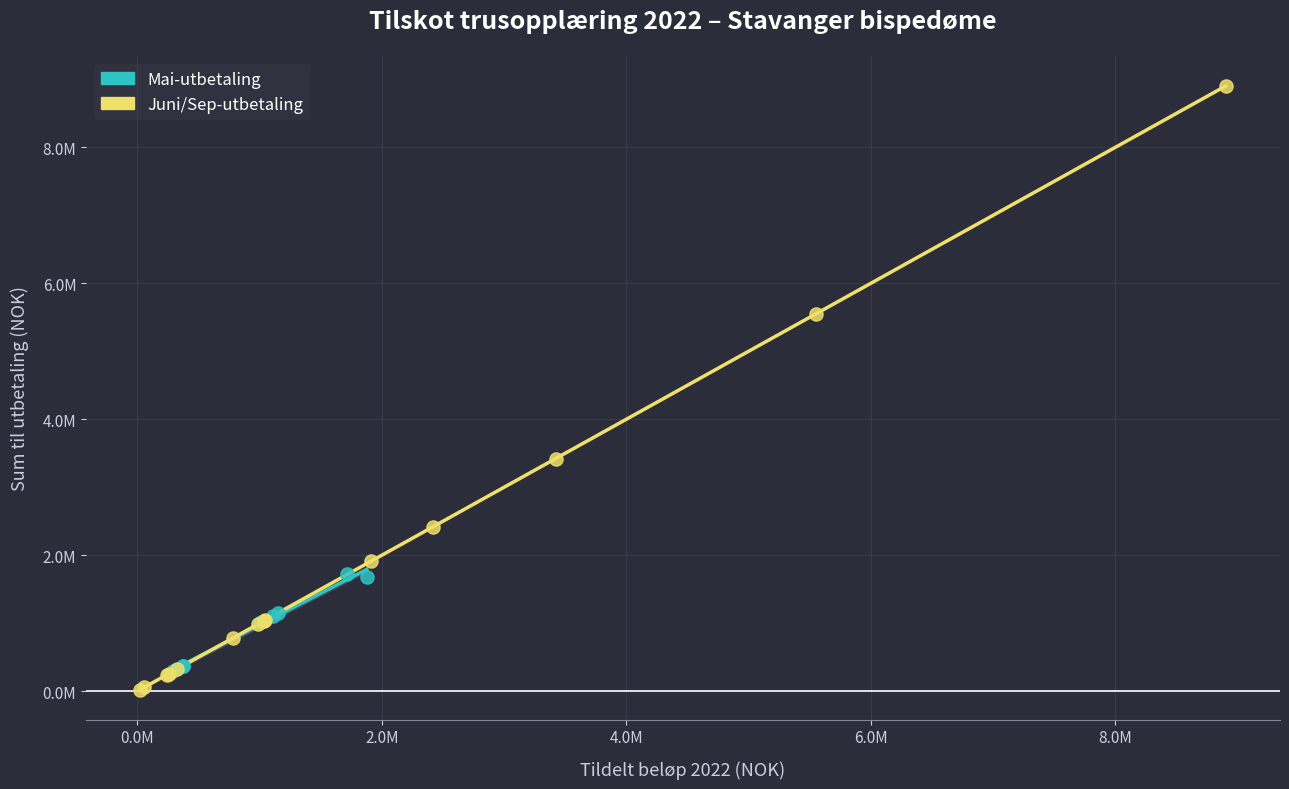

What are all the series names shown in the legend?

Mai-utbetaling, Juni/Sep-utbetaling